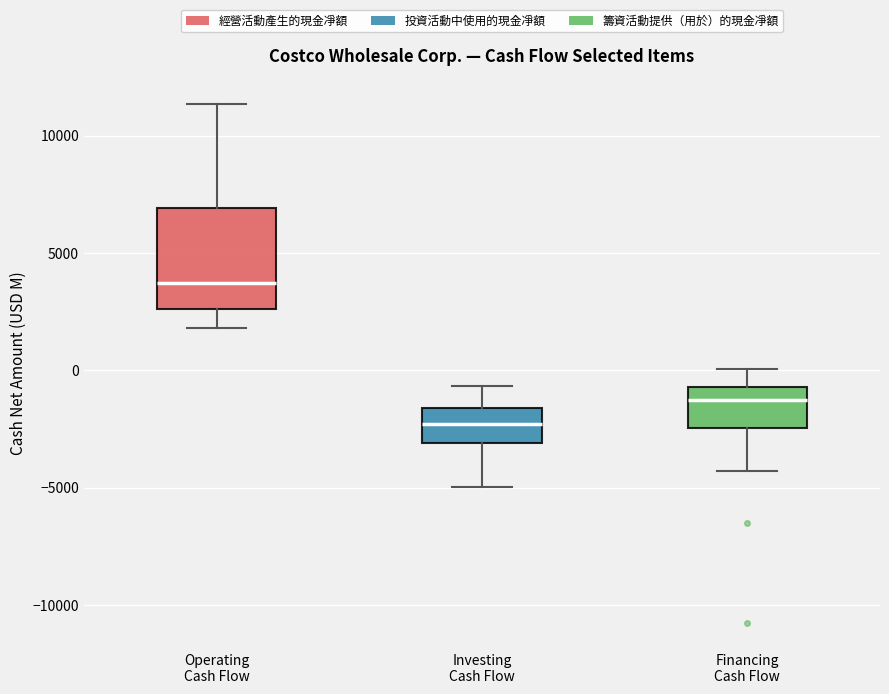

Which box has the lowest median line?

Investing Cash Flow